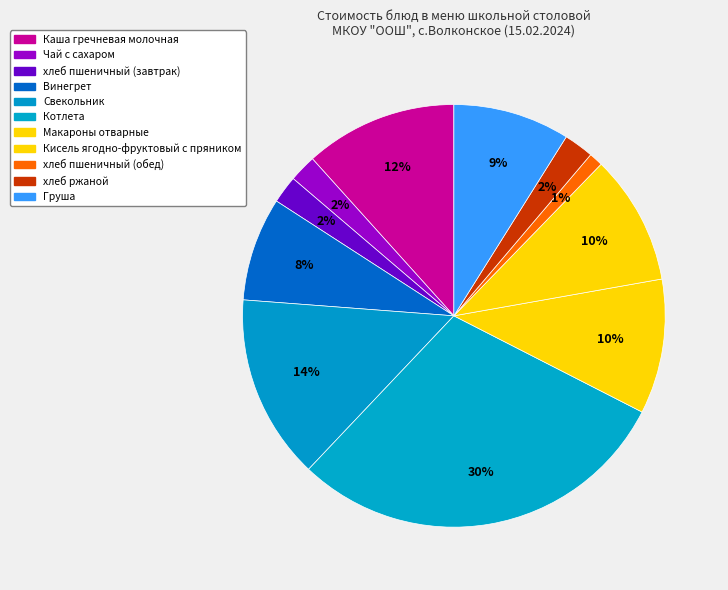

Count the number of slices in the pie.

11